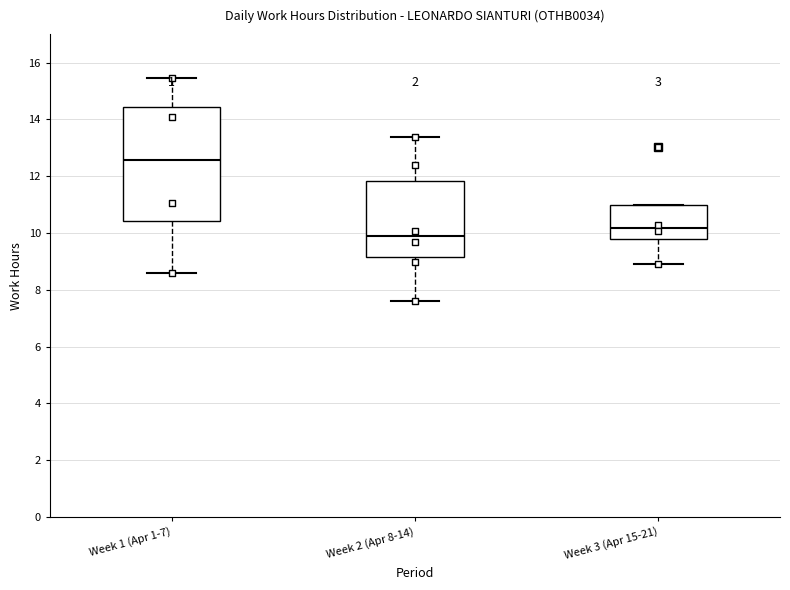

Reading left to right, read every box against the y-axis: the position of its median line, the range the box covers, and the ends of its whiskers. The values are not printed on the chart, so give them approximately, as read against the axis.

Week 1 (Apr 1-7): median 12.6, box 10.4 to 14.4, whiskers 8.6 to 15.4
Week 2 (Apr 8-14): median 9.8, box 9.2 to 11.8, whiskers 7.6 to 13.4
Week 3 (Apr 15-21): median 10.2, box 9.8 to 11.0, whiskers 9.0 to 11.0